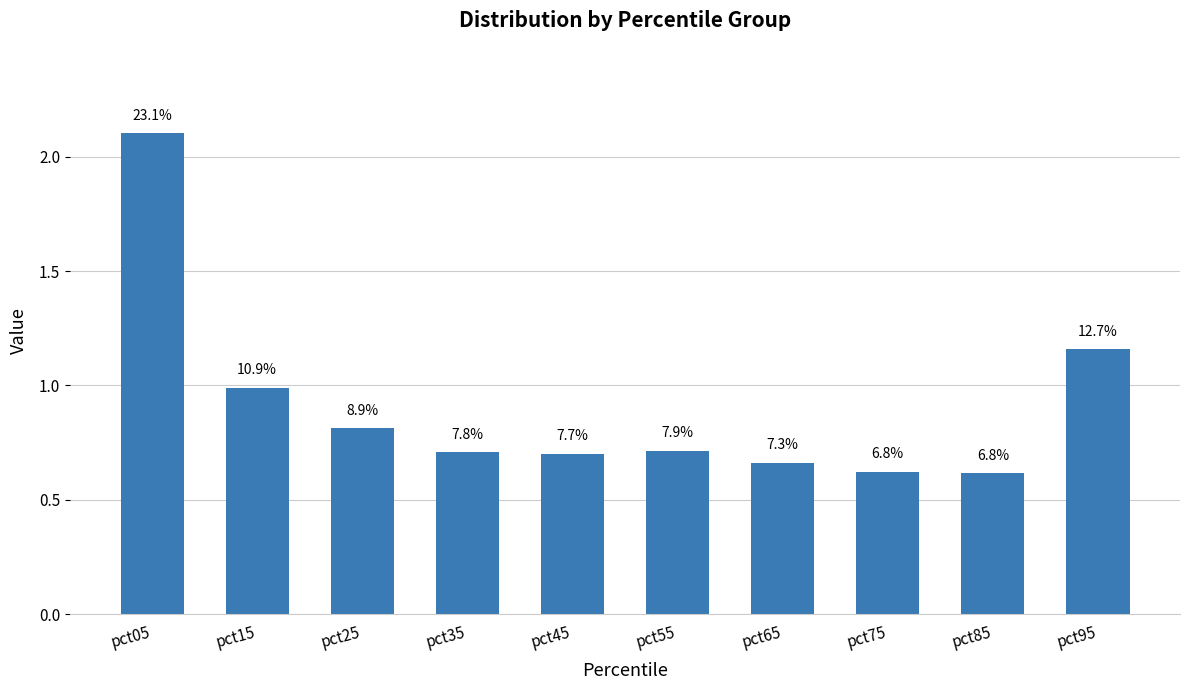

The chart shows a value of 0.6 at pct85. True or false?

True